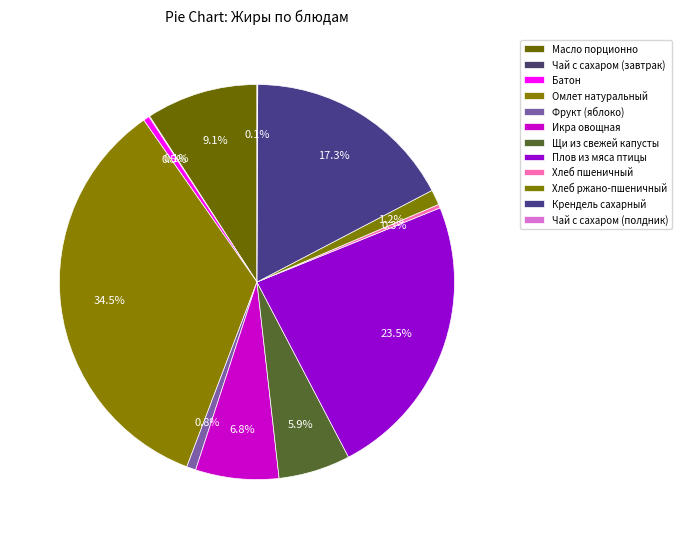

What percentage is the Хлеб ржано-пшеничный slice, to the nearest percent?

1%